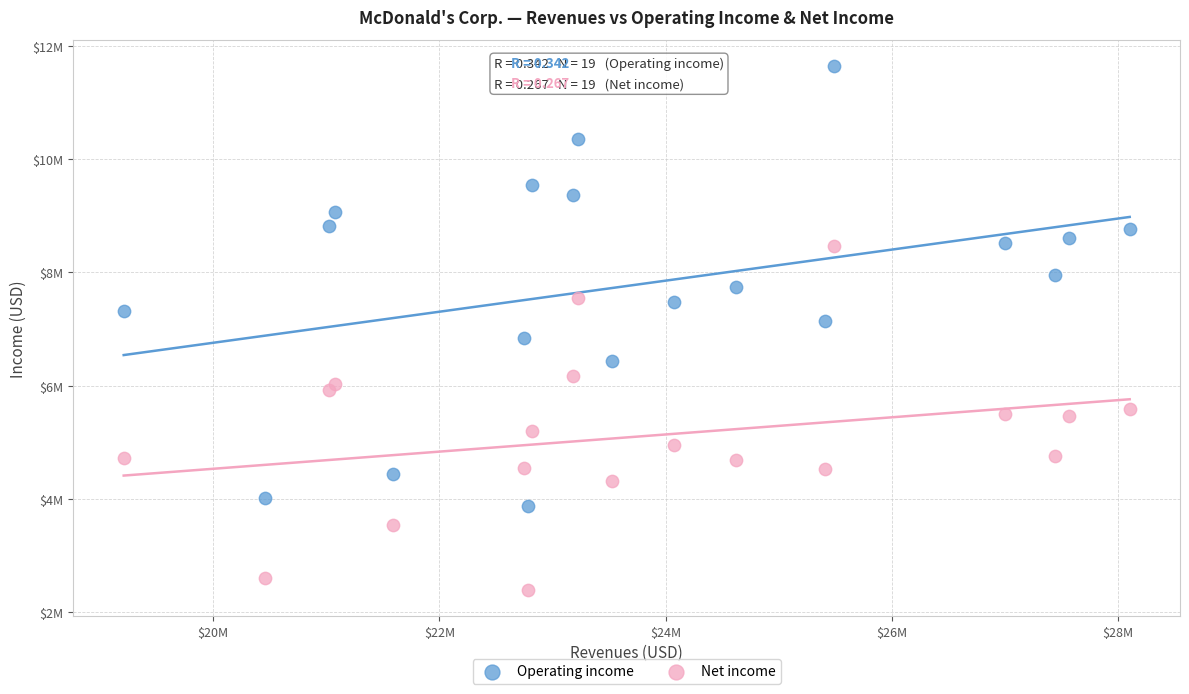

What are all the series names shown in the legend?

Operating income, Net income